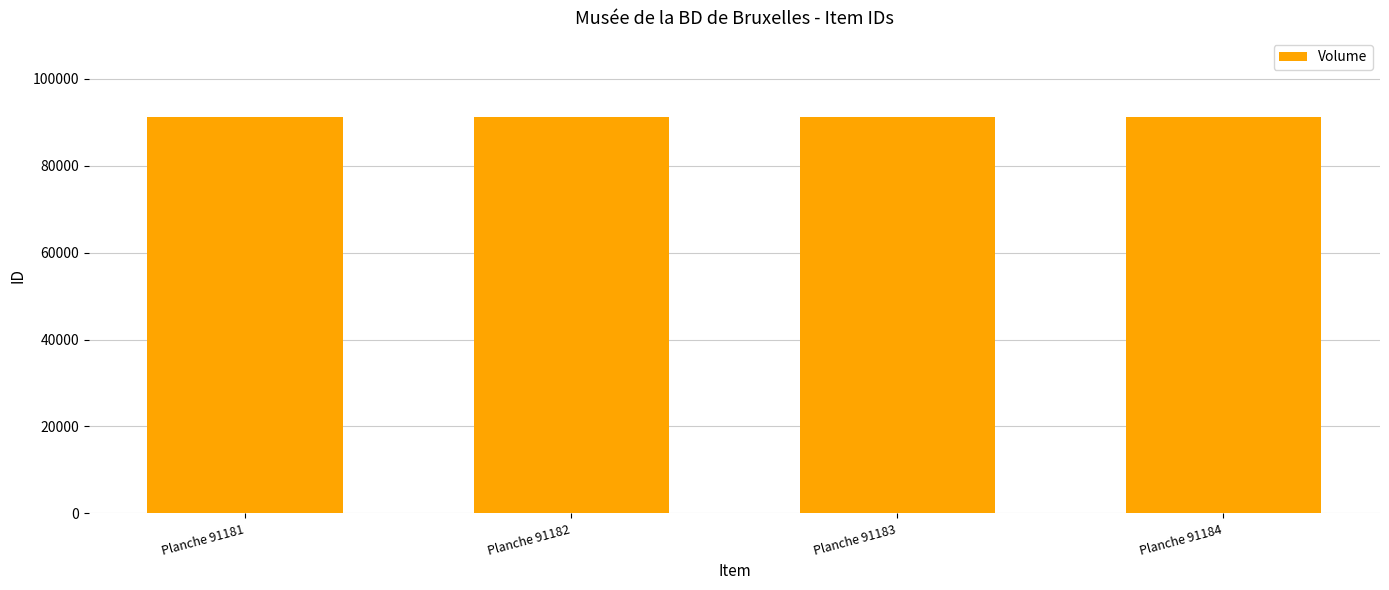

What is the difference between the maximum and second lowest values?

2